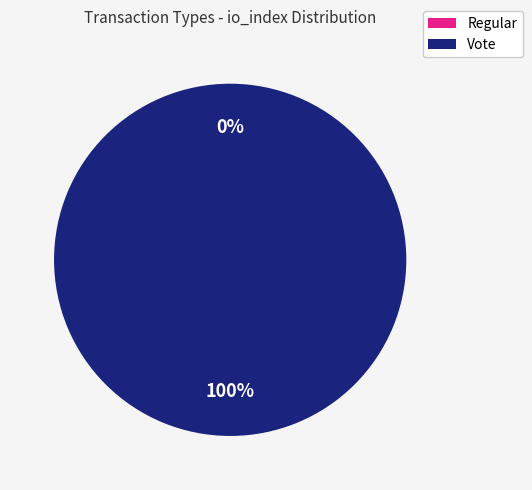

To the nearest percent, what is the difference between the Vote and Regular slice percentages?

100%